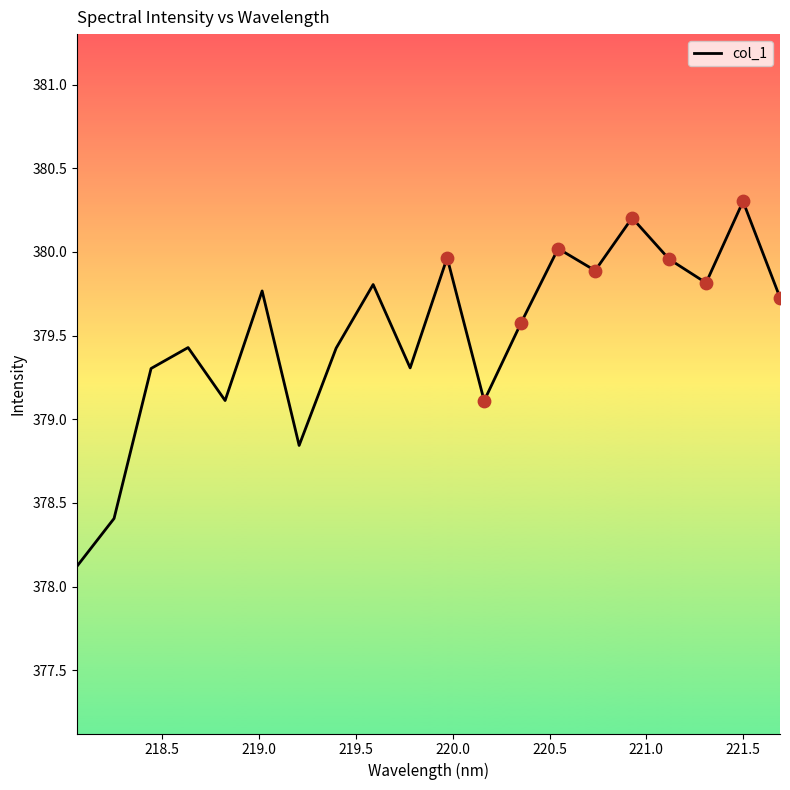

What is the greatest value displayed?

380.3